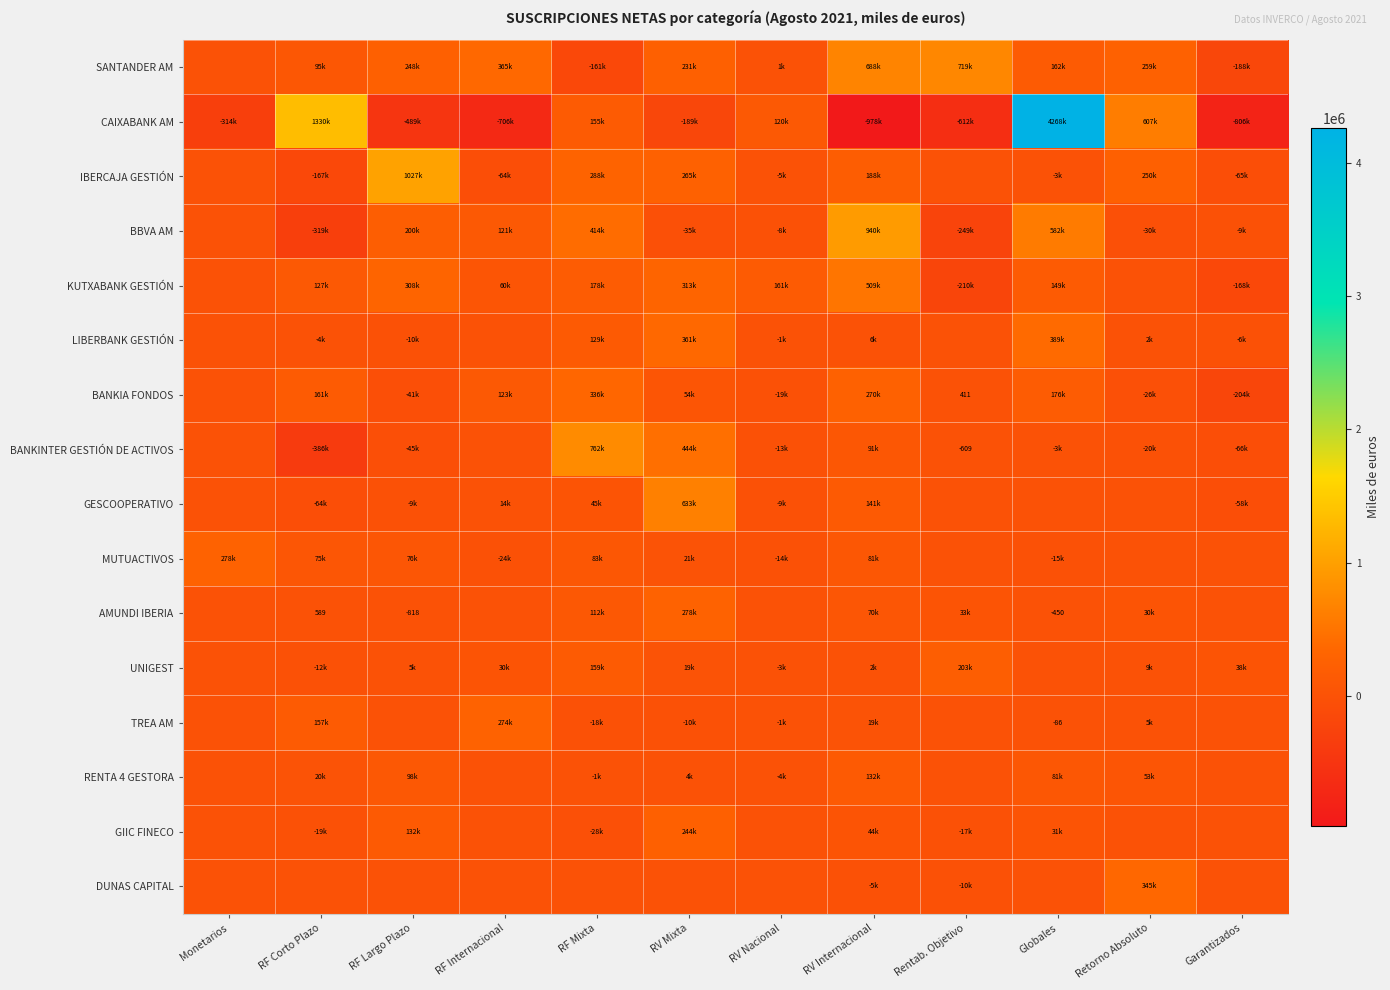

What is the difference between the maximum and minimum values in the RENTA 4 GESTORA series?

136341